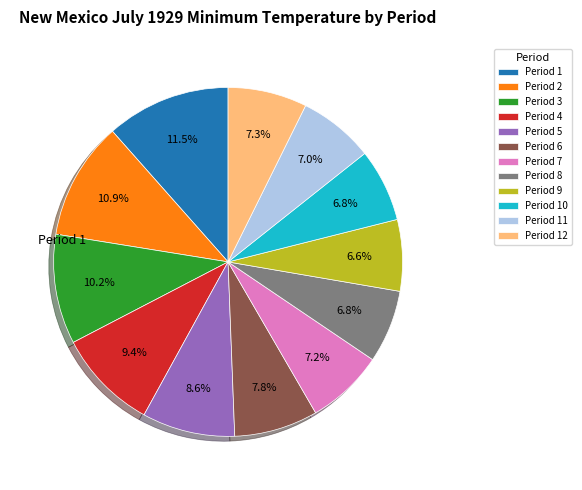

Does any single category account for the majority?

No